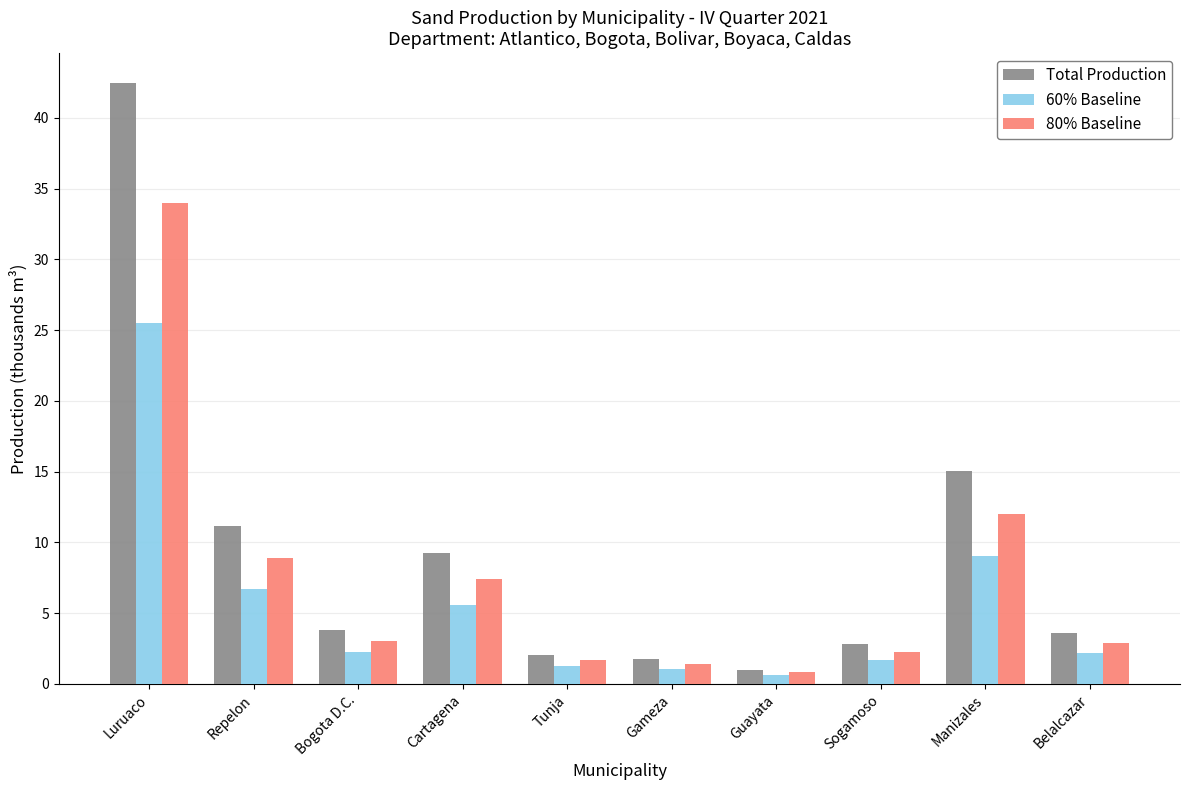

What are all the series names shown in the legend?

Total Production, 60% Baseline, 80% Baseline